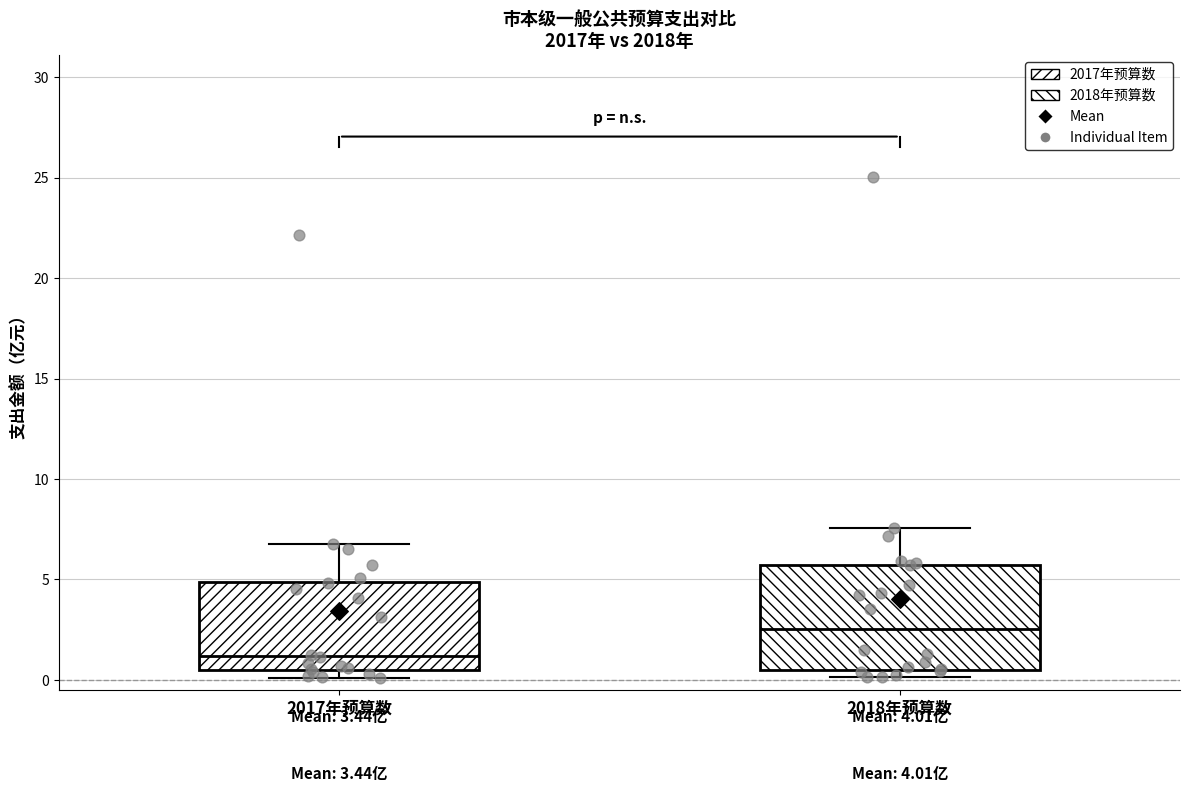

Which box is the tallest, from its lower edge to its upper edge?

2018年预算数